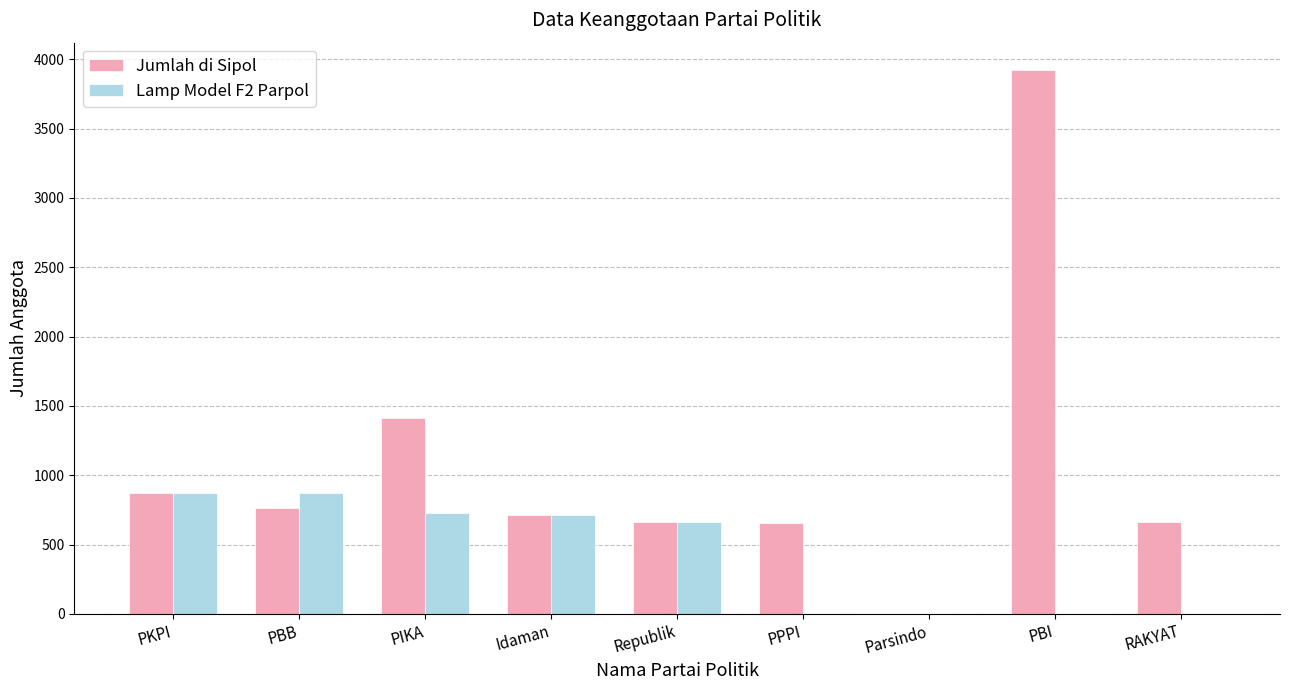

The value of Jumlah di Sipol at Parsindo is 1. True or false?

True